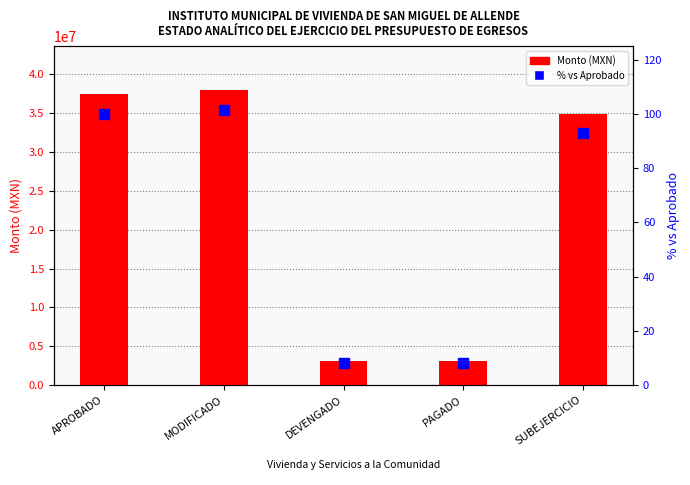

Reading left to right, extract all data points from this chart.

Monto (MXN): APROBADO=37481746.0	MODIFICADO=37954367.9	DEVENGADO=3082266.9	PAGADO=3081717.9	SUBEJERCICIO=34872101.0
% vs Aprobado: APROBADO=100.0	MODIFICADO=101.3	DEVENGADO=8.2	PAGADO=8.2	SUBEJERCICIO=93.0